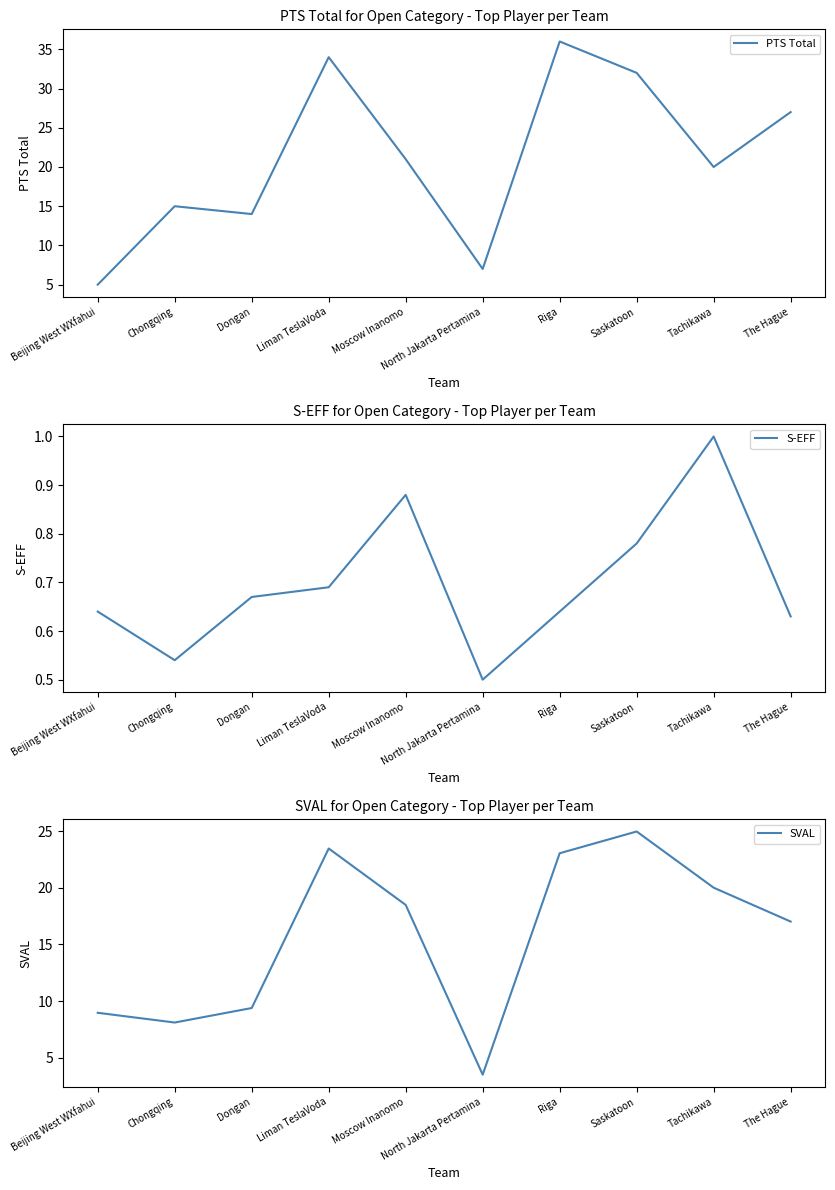

In PTS Total, how many points are lower than both neighbors (excluding endpoints)?

3